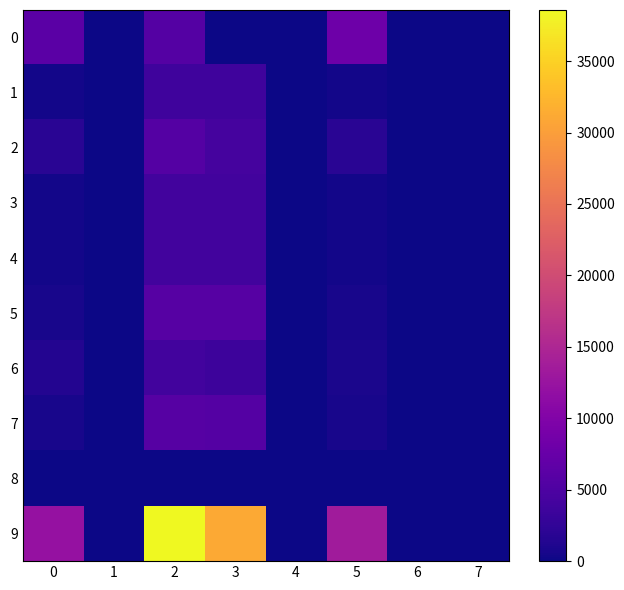

At 0, list the series in order from largest to smallest.

9, 0, 2, 6, 5, 7, 3, 1, 4, 8